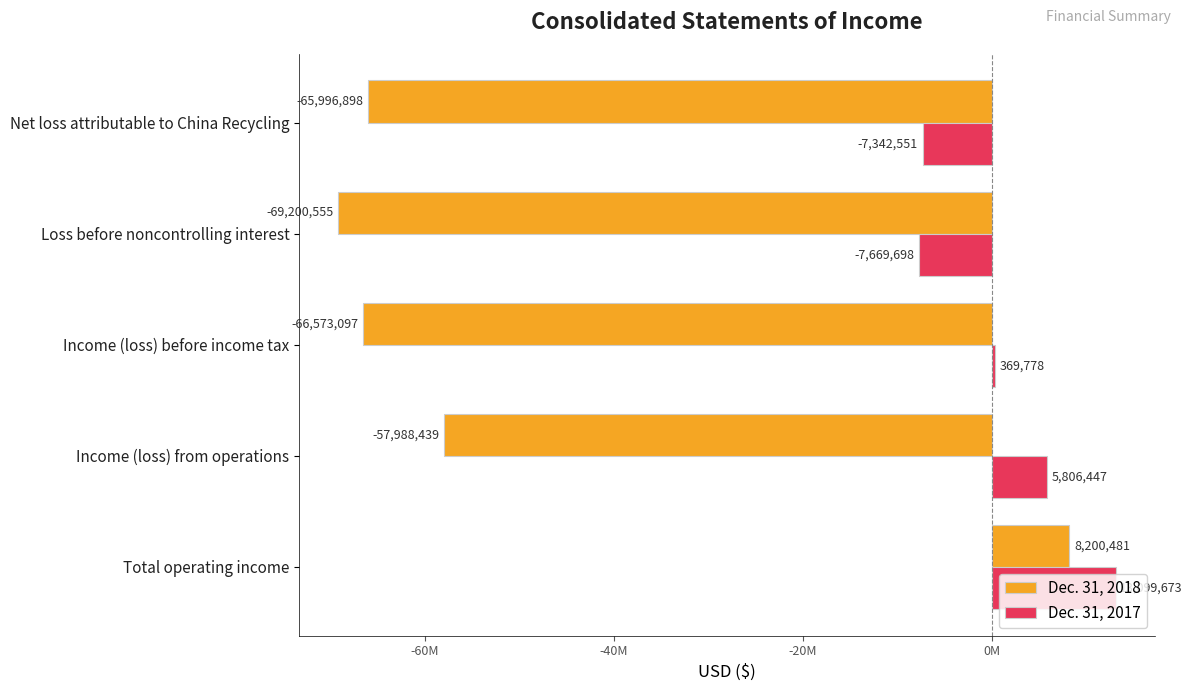

At which label is Dec. 31, 2017 closest to 2714987?

Income (loss) before income tax